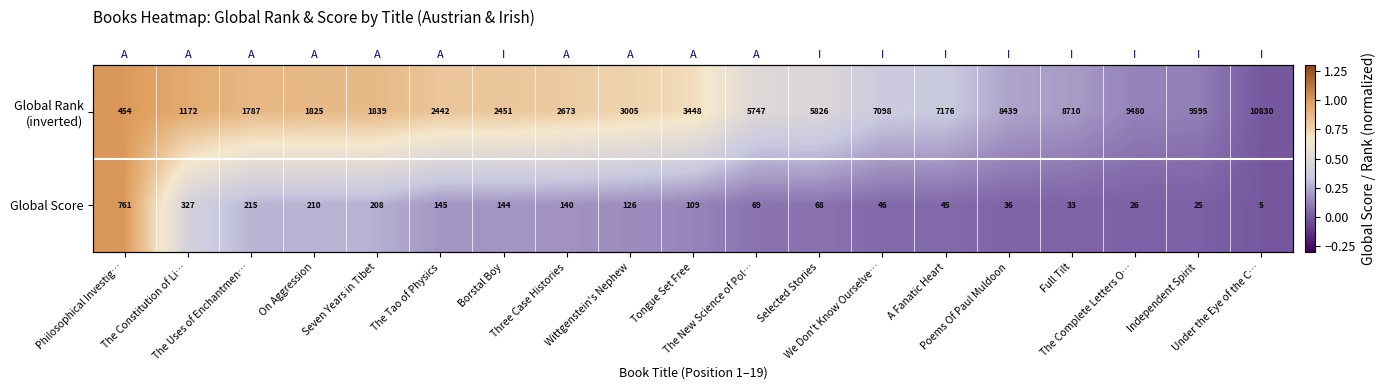

Which series has the largest total across all categories?

Global Rank (inverted)